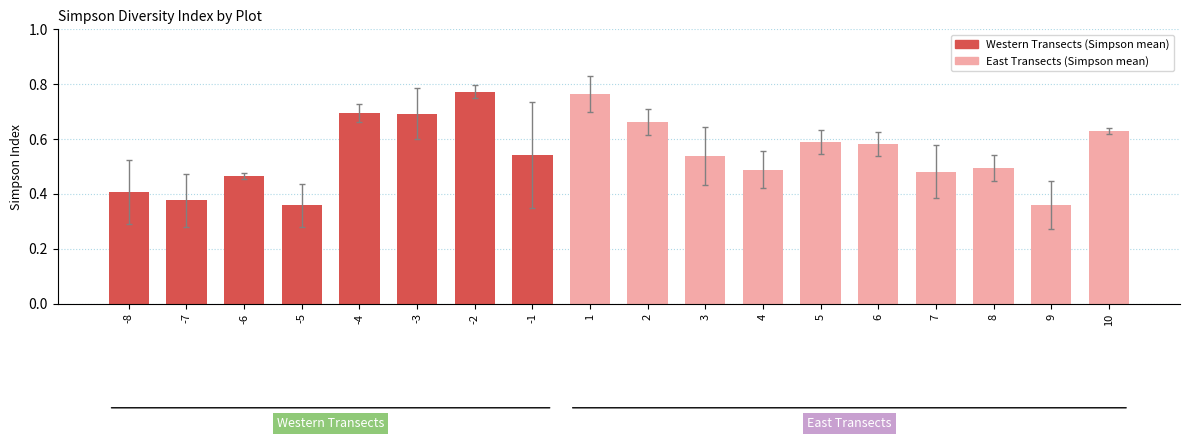

What is the sum of the values at 5 and -5?

0.9